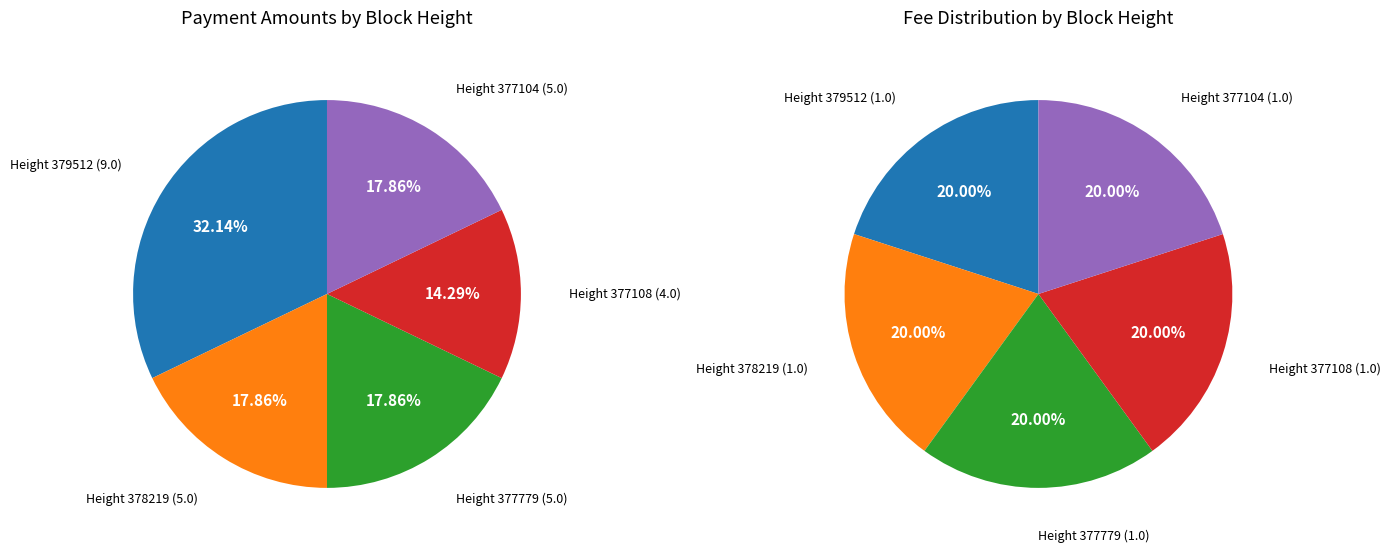

Rank the categories by value from highest to lowest.

379512, 378219, 377779, 377104, 377108